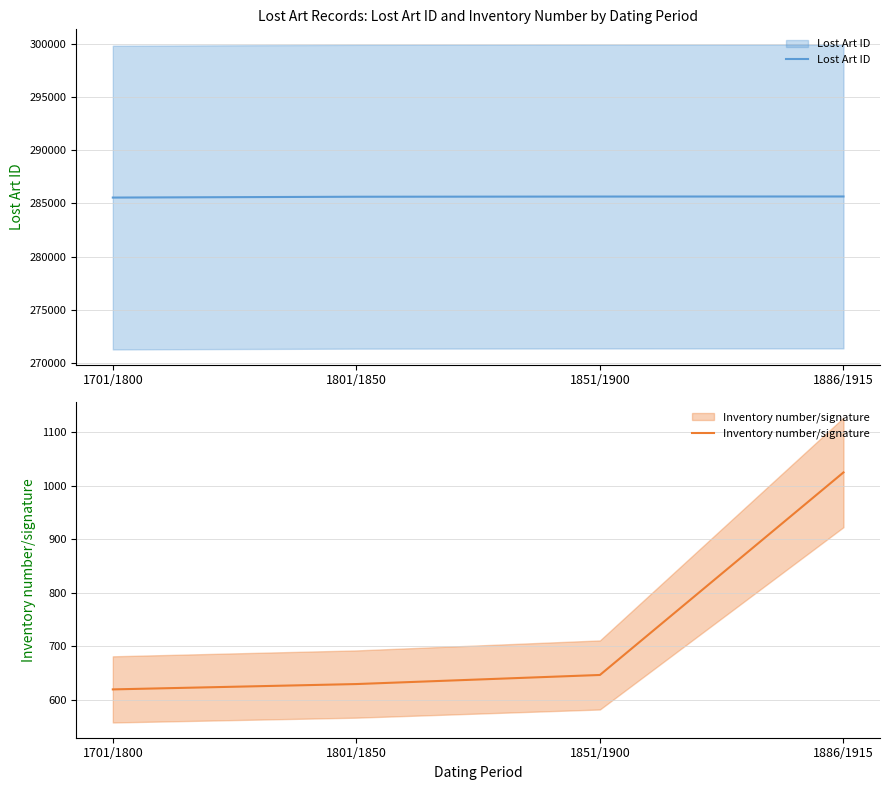

What is the value of the Lost Art ID point at the 1st from the left?

285547